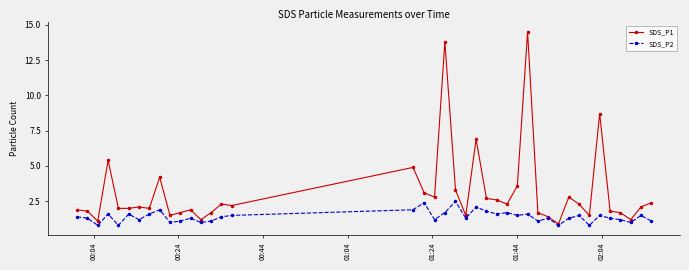

What is the highest value of the SDS_P1 series?

14.5